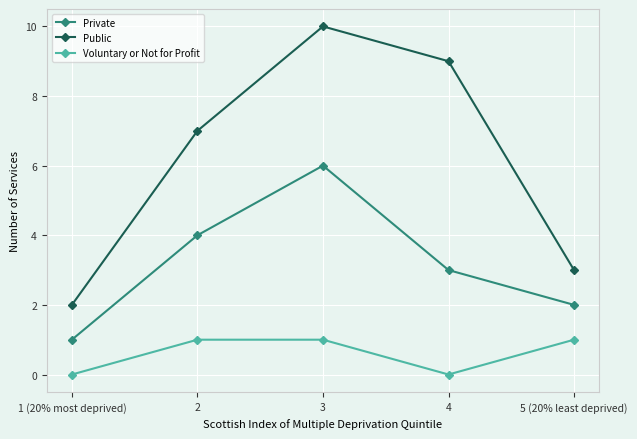

Where is the first local maximum for Private?

3